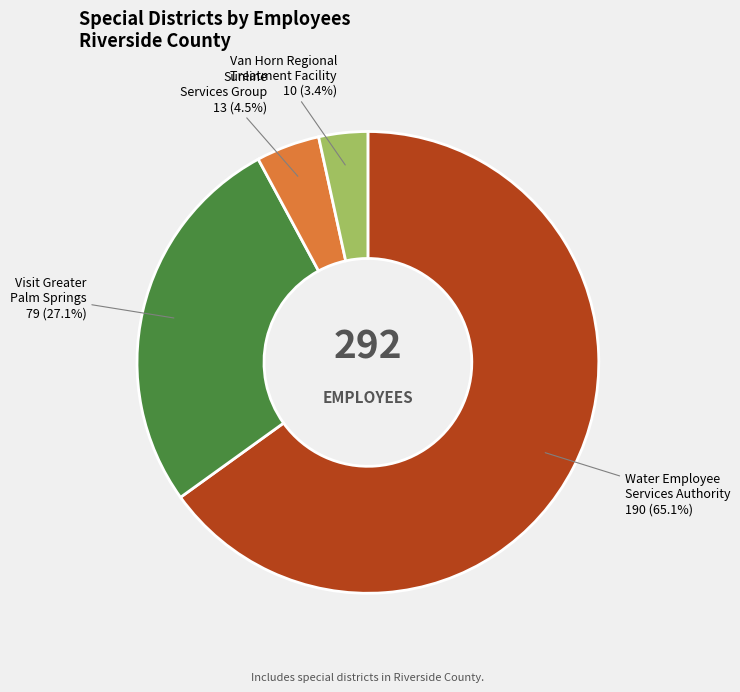

Which slice is the largest?

Water Employee Services Authority